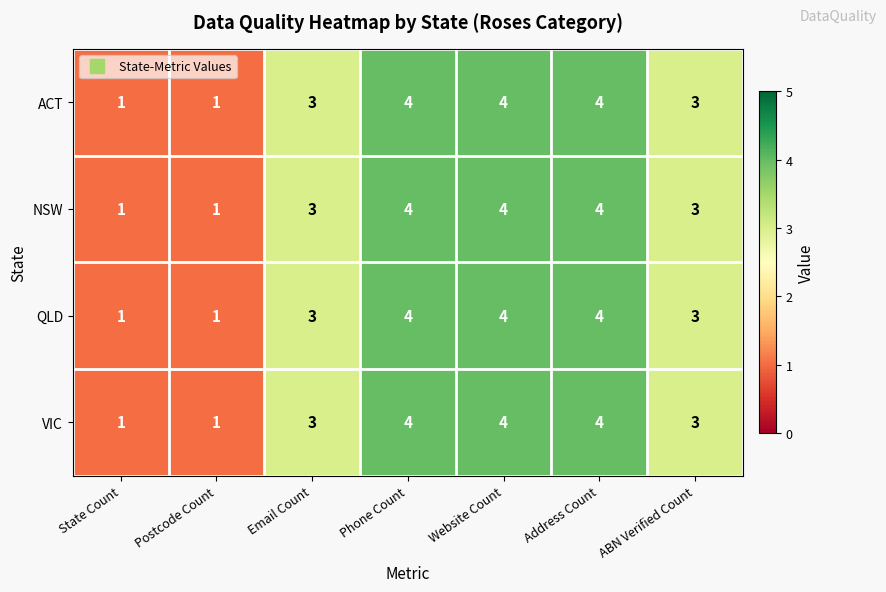

Count the VIC values in the range 1 to 4.

7